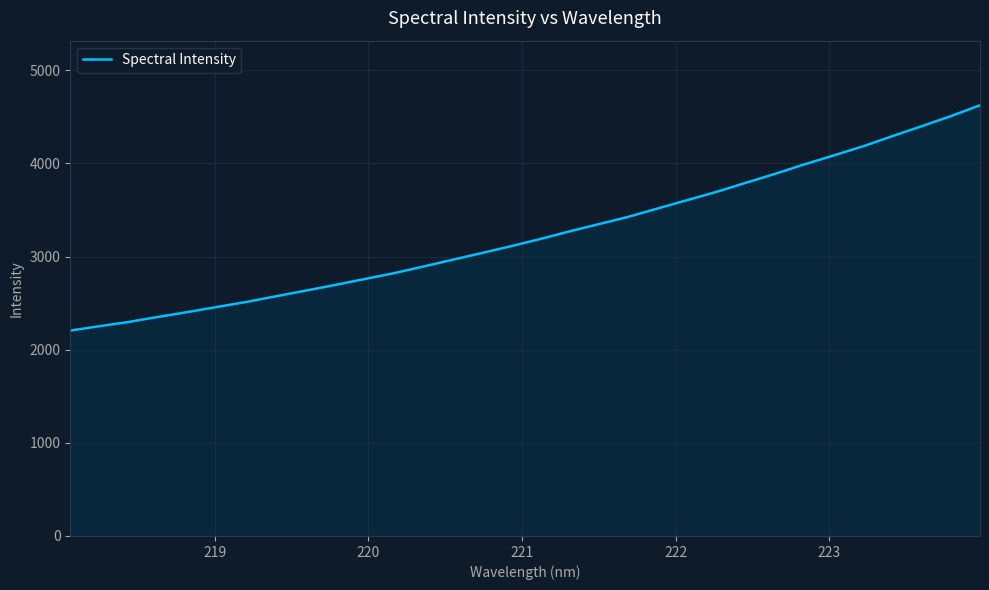

Reading left to right, extract all data points from this chart.

2205.8	2252.9	2298.9	2353.1	2404.9	2459.5	2513.3	2573.9	2633.8	2694.4	2757.9	2820.4	2891.8	2964.6	3037.1	3111.2	3188.5	3270.8	3348.5	3426.6	3516.2	3605.1	3694.0	3791.6	3887.6	3989.5	4085.3	4183.5	4292.4	4399.0	4507.9	4624.8